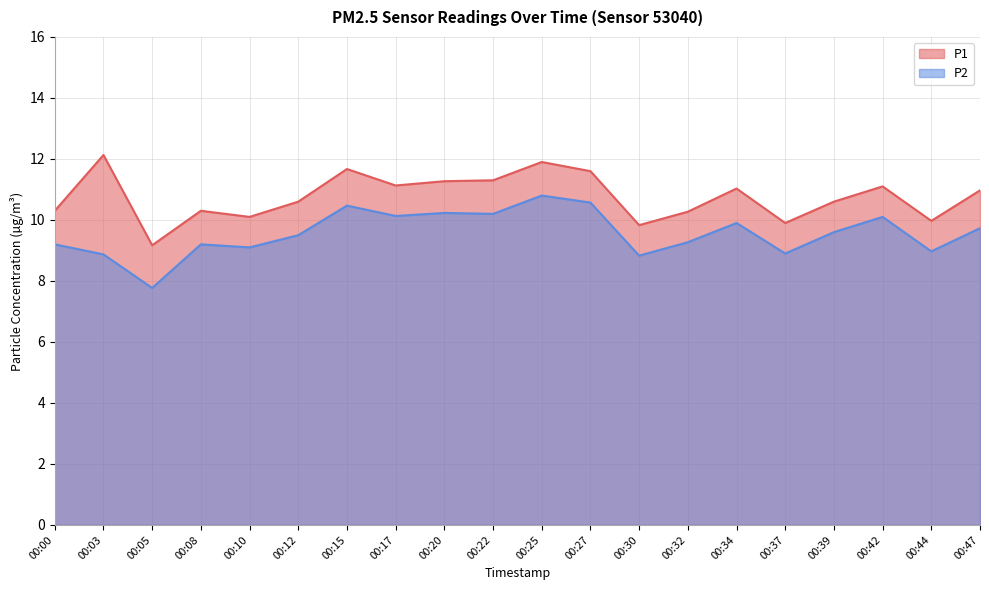

Which category has the highest value in the P2 series?

00:25